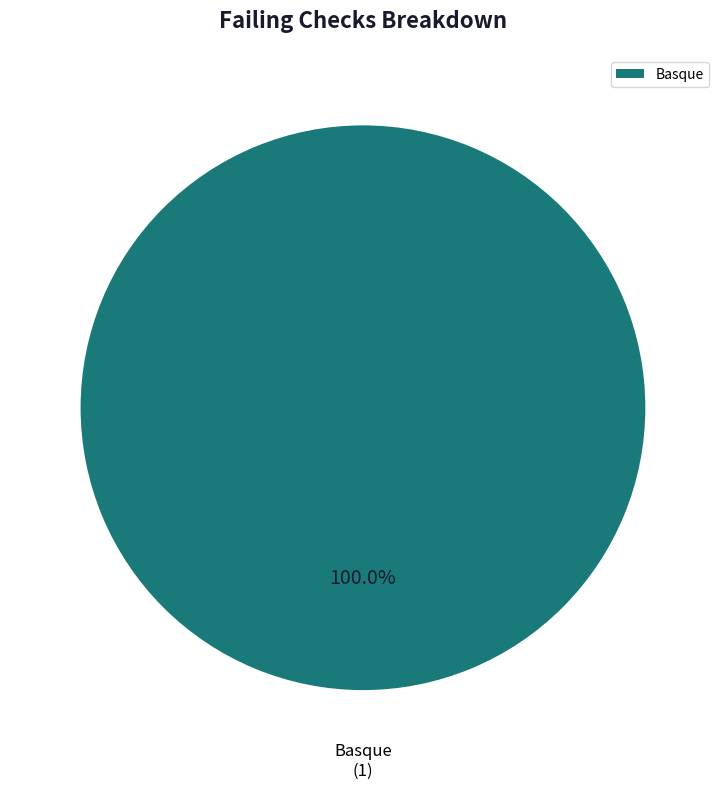

Which category accounts for the majority?

Basque